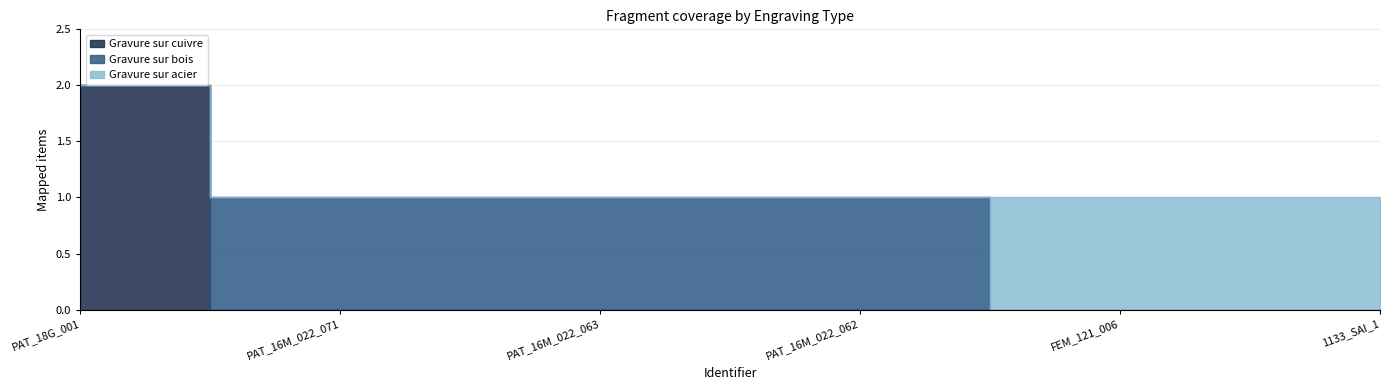

Which series has the largest range (max minus min)?

Gravure sur cuivre